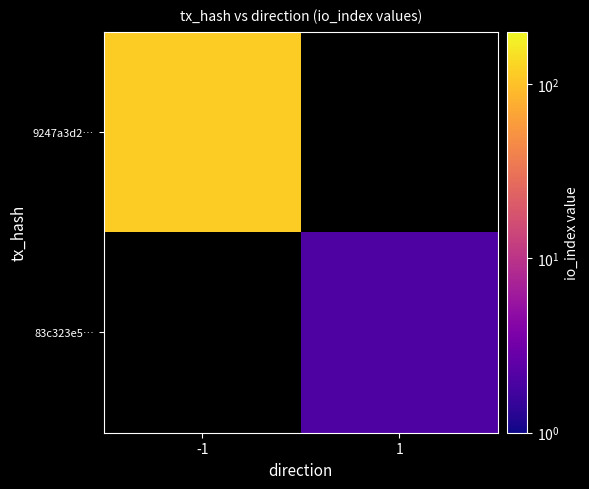

At which label is 9247a3d2… closest to 116?

-1